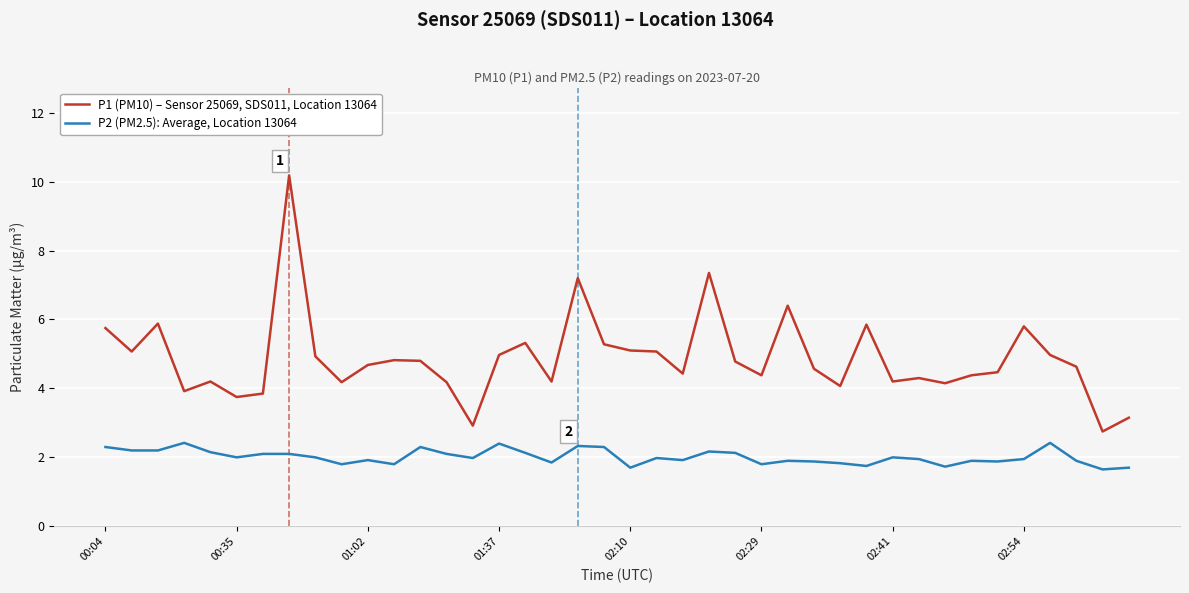

Which series has the largest range (max minus min)?

P1 (PM10) – Sensor 25069, SDS011, Location 13064